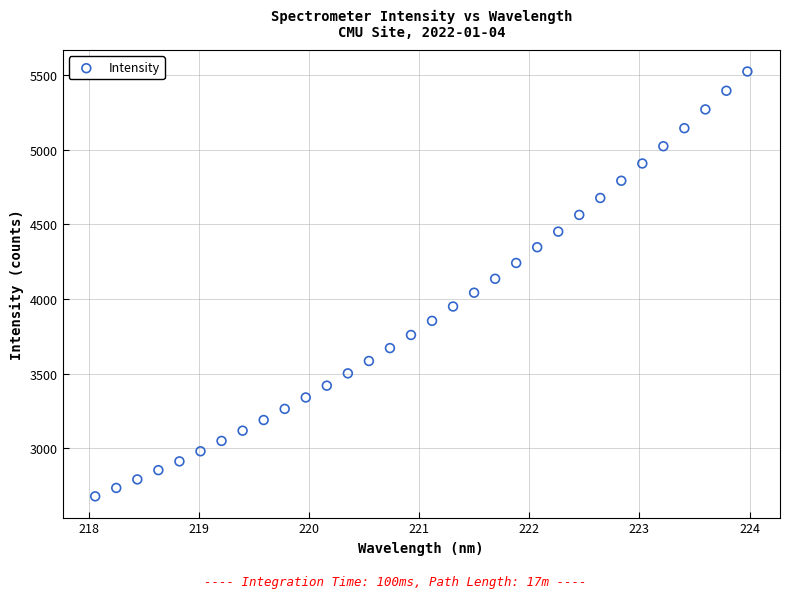

What is the range of Y values (max minus min)?

2845.1